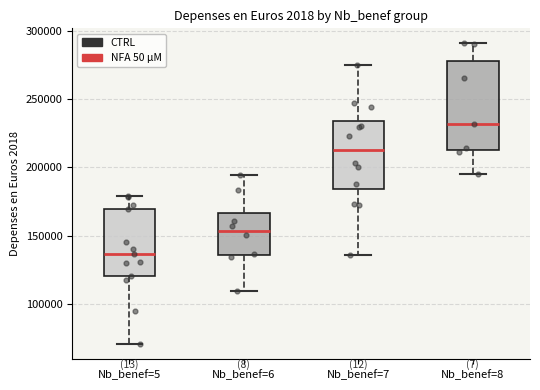

Comparing the boxes themselves (not the whiskers), which one is the tallest?

Nb_benef=8